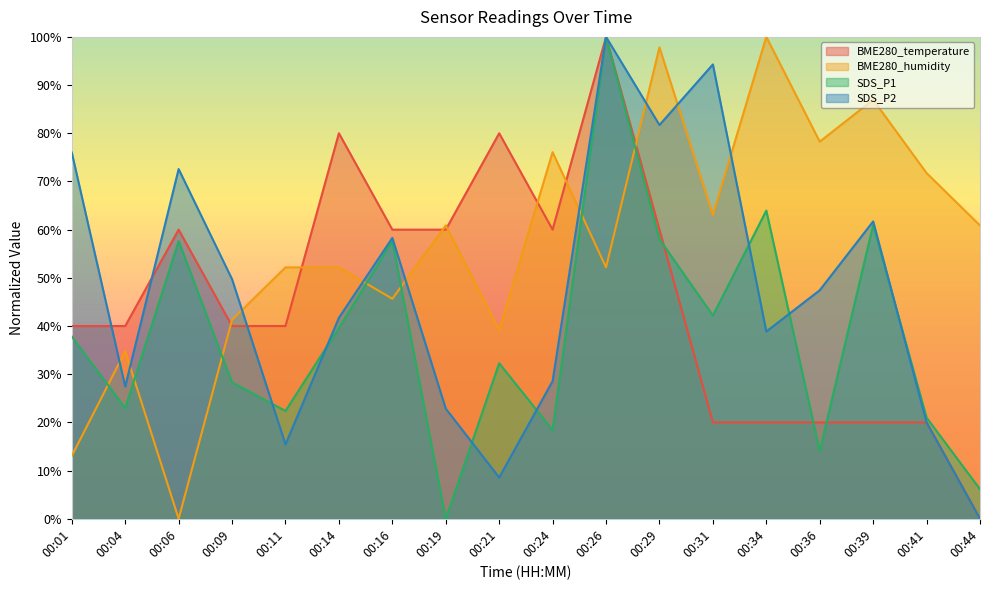

Which series changed the most between 00:04 and 00:24?

BME280_humidity